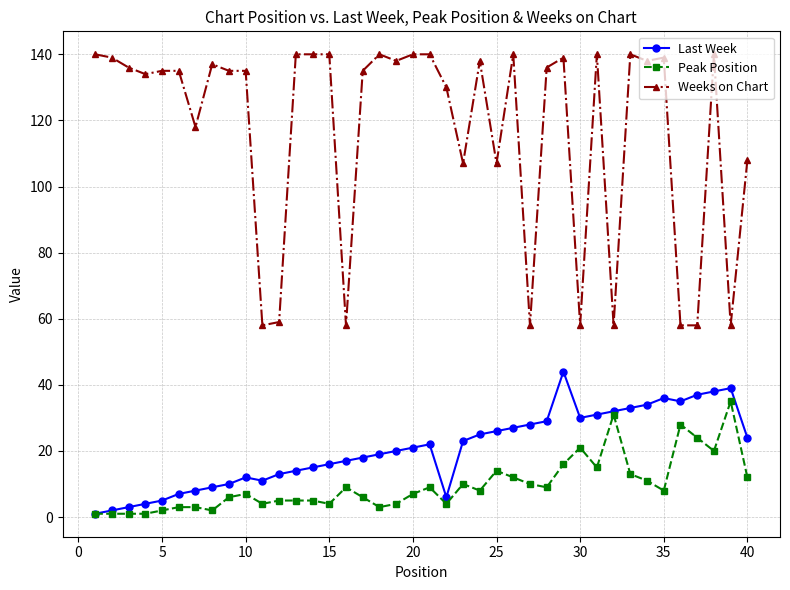

Reading left to right, transcribe all the data shown in this chart.

Last Week: 1	2	3	4	5	7	8	9	10	12	11	13	14	15	16	17	18	19	20	21	22	6	23	25	26	27	28	29	44	30	31	32	33	34	36	35	37	38	39	24
Peak Position: 1	1	1	1	2	3	3	2	6	7	4	5	5	5	4	9	6	3	4	7	9	4	10	8	14	12	10	9	16	21	15	31	13	11	8	28	24	20	35	12
Weeks on Chart: 140	139	136	134	135	135	118	137	135	135	58	59	140	140	140	58	135	140	138	140	140	130	107	138	107	140	58	136	139	58	140	58	140	138	139	58	58	140	58	108